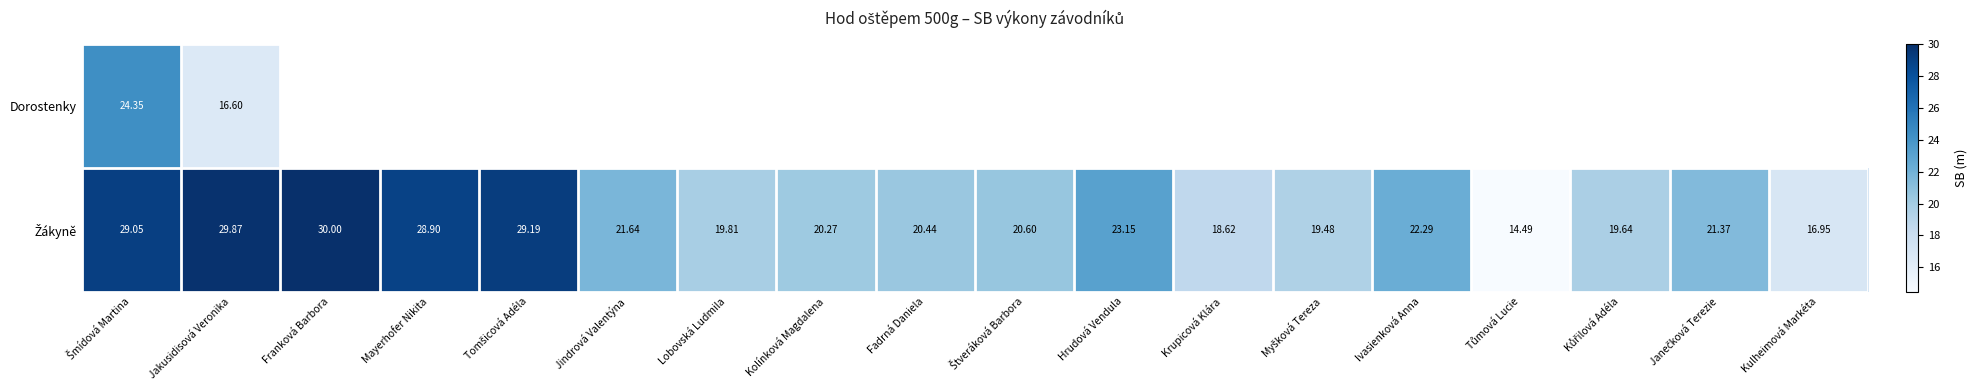

At how many categories does at least one series exceed 29?

4